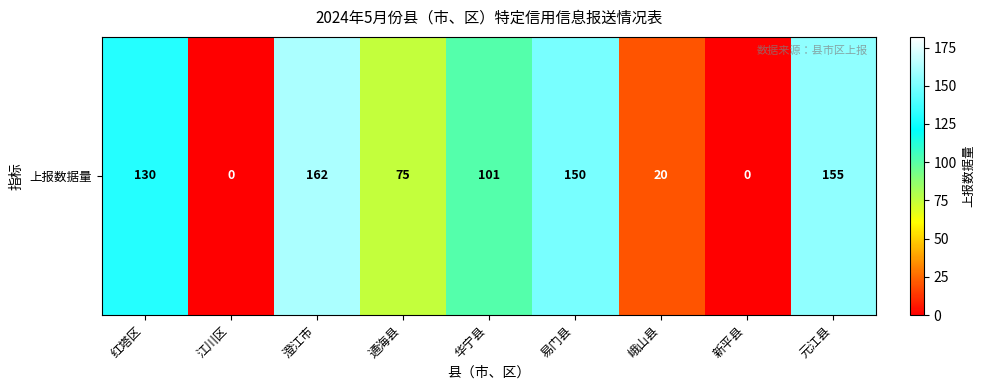

Is it true that the value at 易门县 is 251?

False